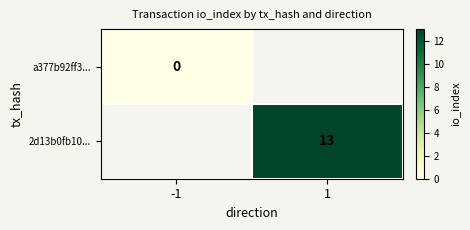

List the labels in order of a377b92ff3... value, smallest first.

-1, 1